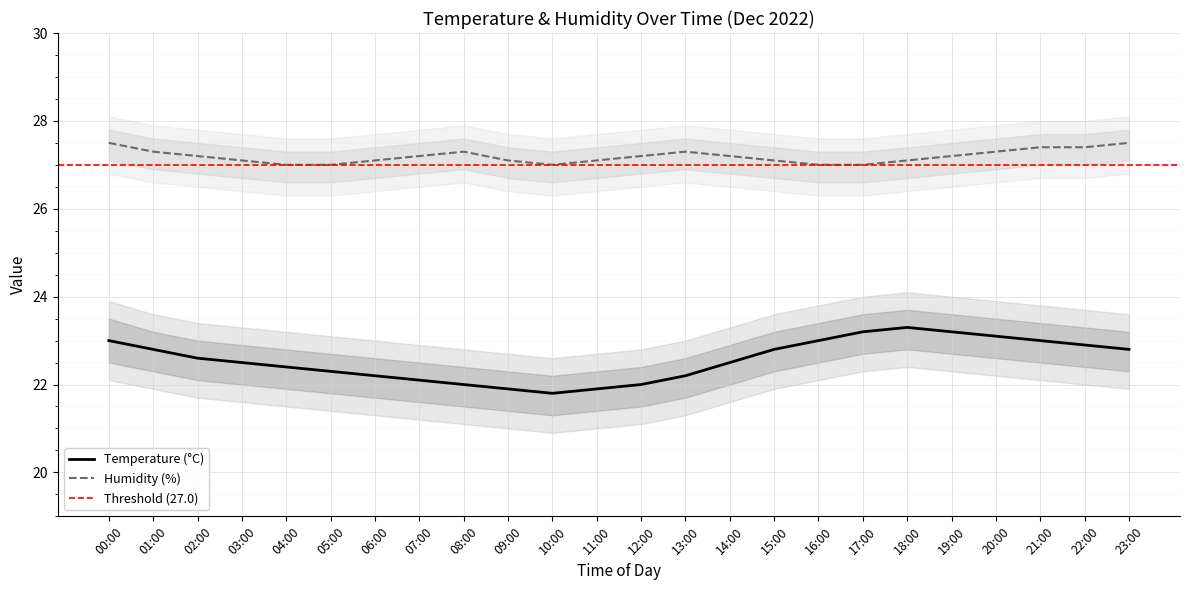

True or false: Temp and Temp_upper cross at least once.

False